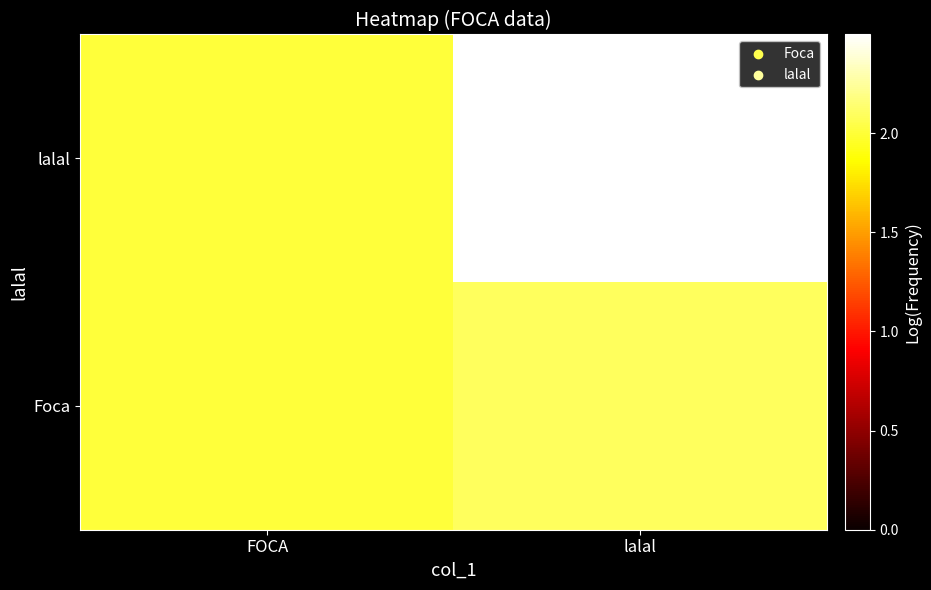

At which category is the sum across all series the highest?

lalal